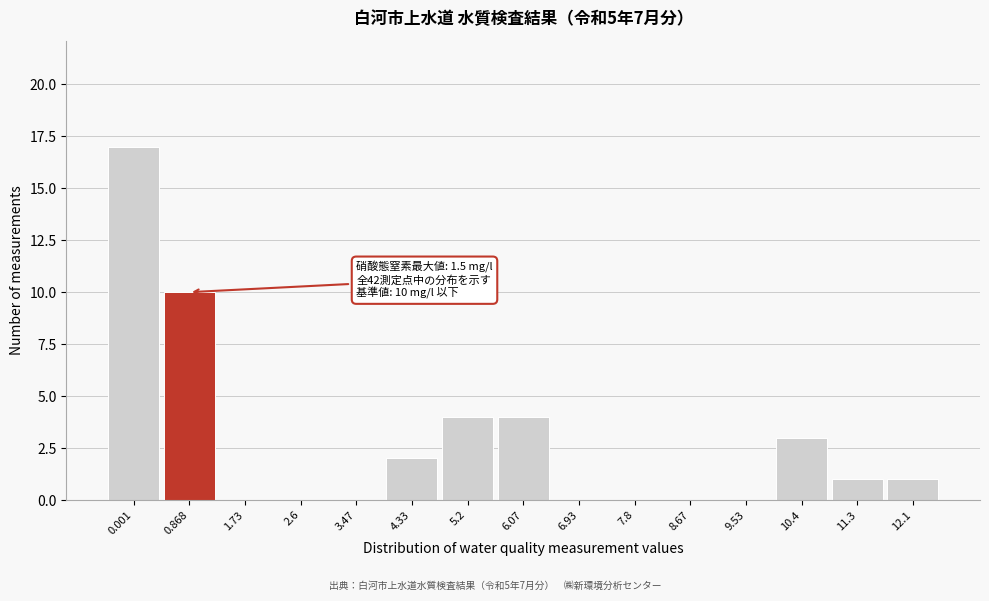

Reading left to right, transcribe all the data shown in this chart.

0.001=17	0.868=10	1.73=0	2.6=0	3.47=0	4.33=2	5.2=4	6.07=4	6.93=0	7.8=0	8.67=0	9.53=0	10.4=3	11.3=1	12.1=1